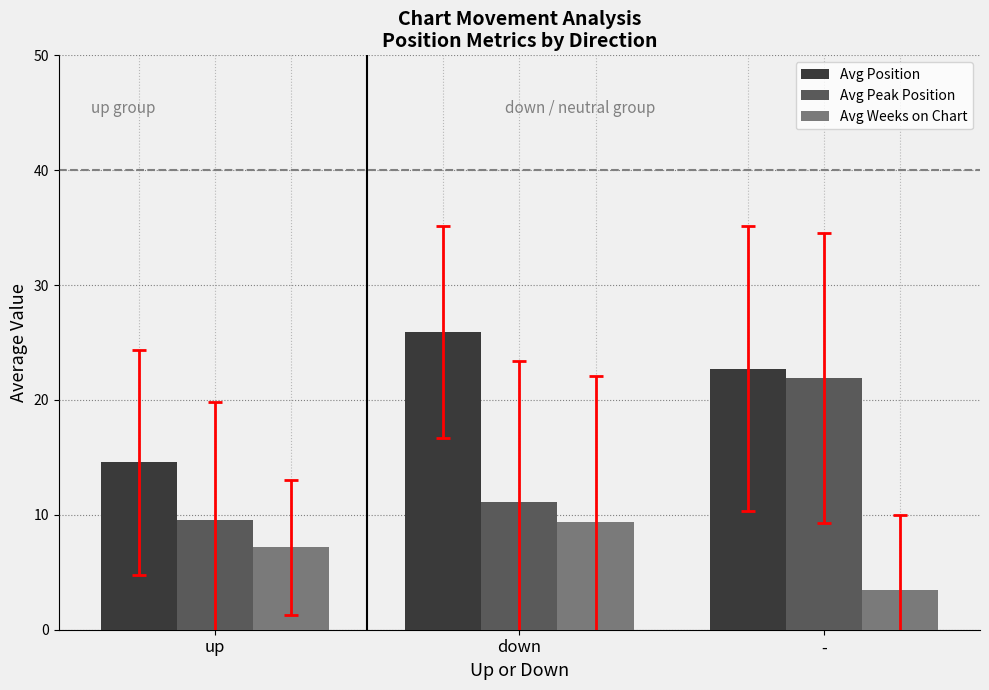

What is the difference between the maximum and second lowest values in the Avg Weeks on Chart series?

2.2